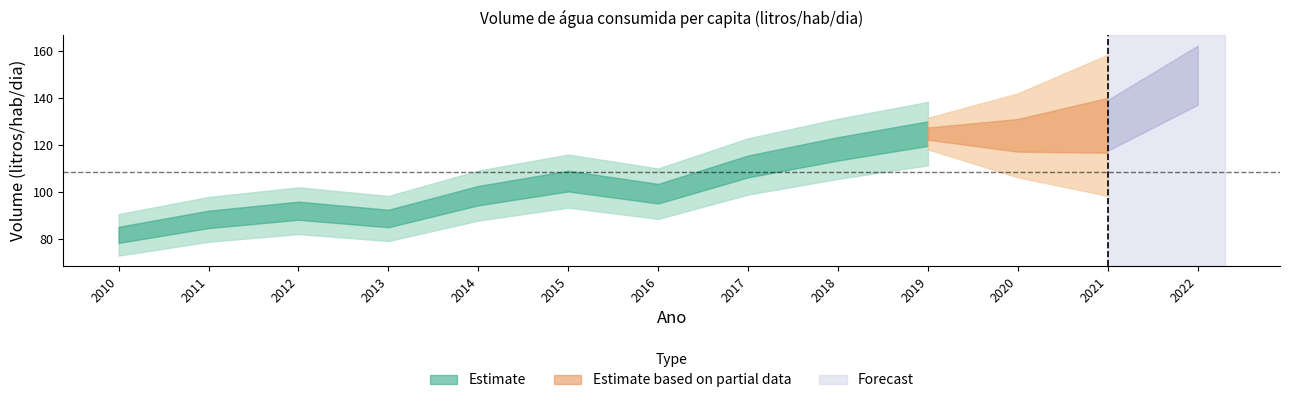

True or false: there are more than 2 points higher than both neighbors.

True